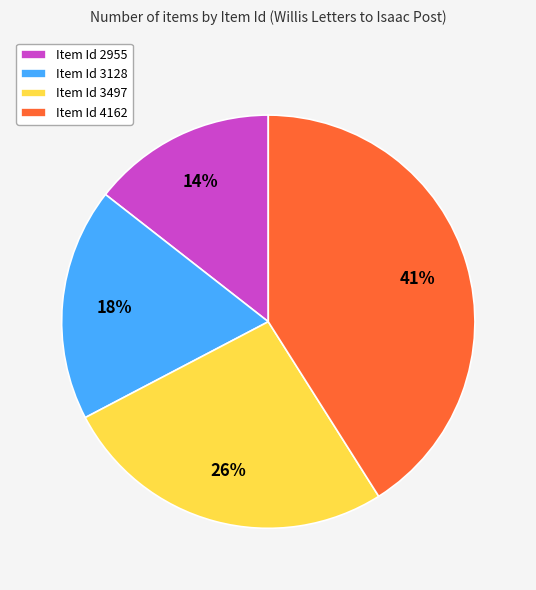

To the nearest percent, what portion does Item Id 4162 represent?

41%